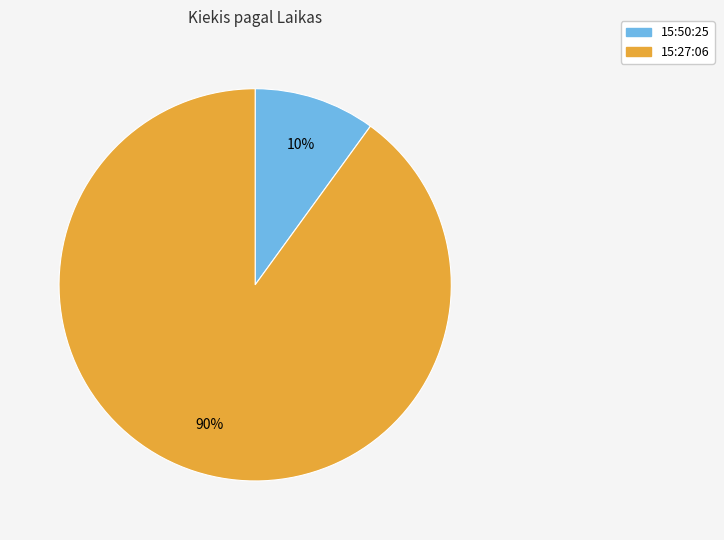

Rank the categories by value from highest to lowest.

15:27:06, 15:50:25